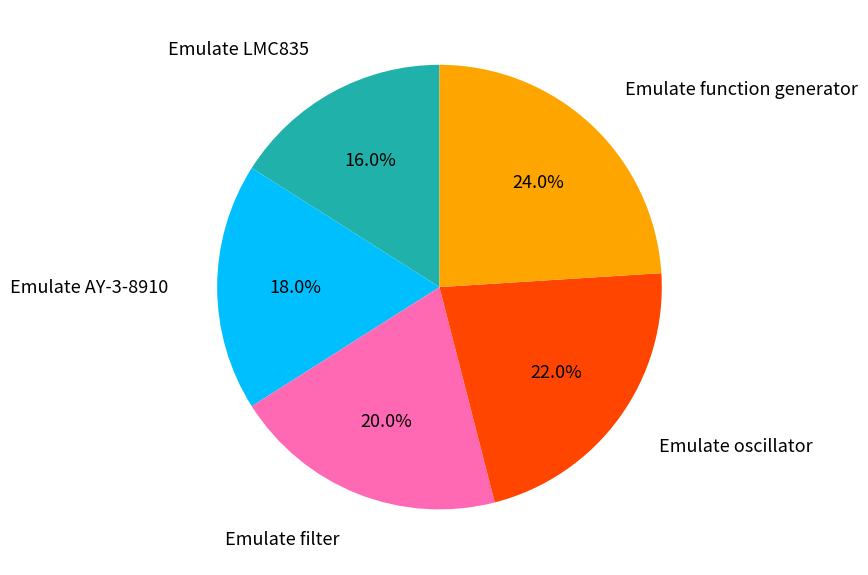

Does any single category account for the majority?

No